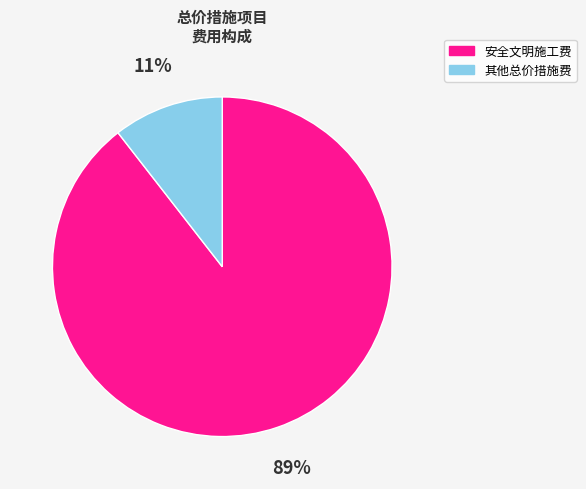

How many segments does this pie chart have?

2